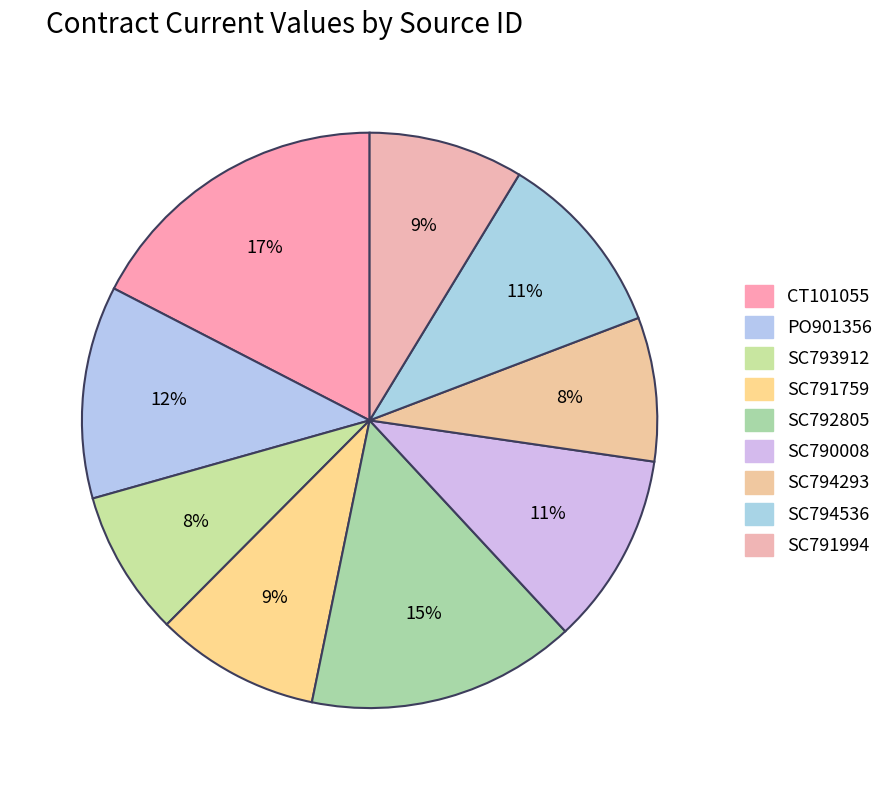

Which slice is the largest?

CT101055